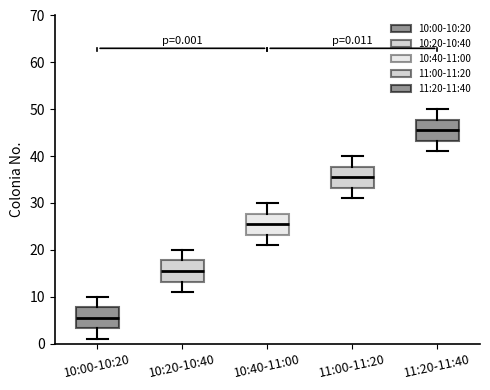

Which box's median line is the highest?

11:20-11:40